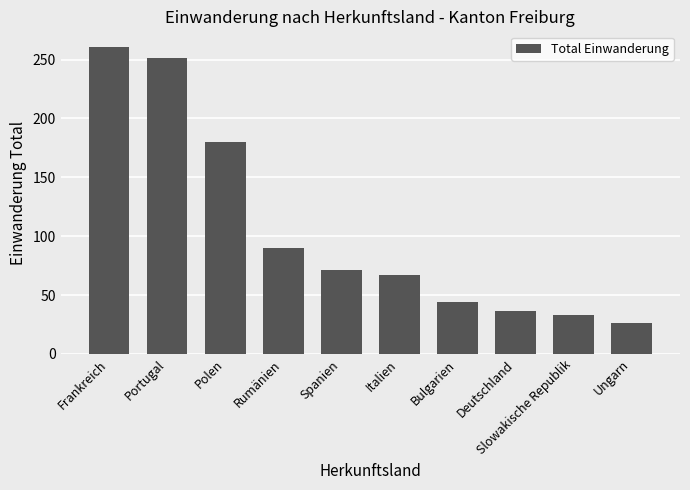

Reading left to right, list all the values displayed in this chart.

261	251	180	90	71	67	44	36	33	26